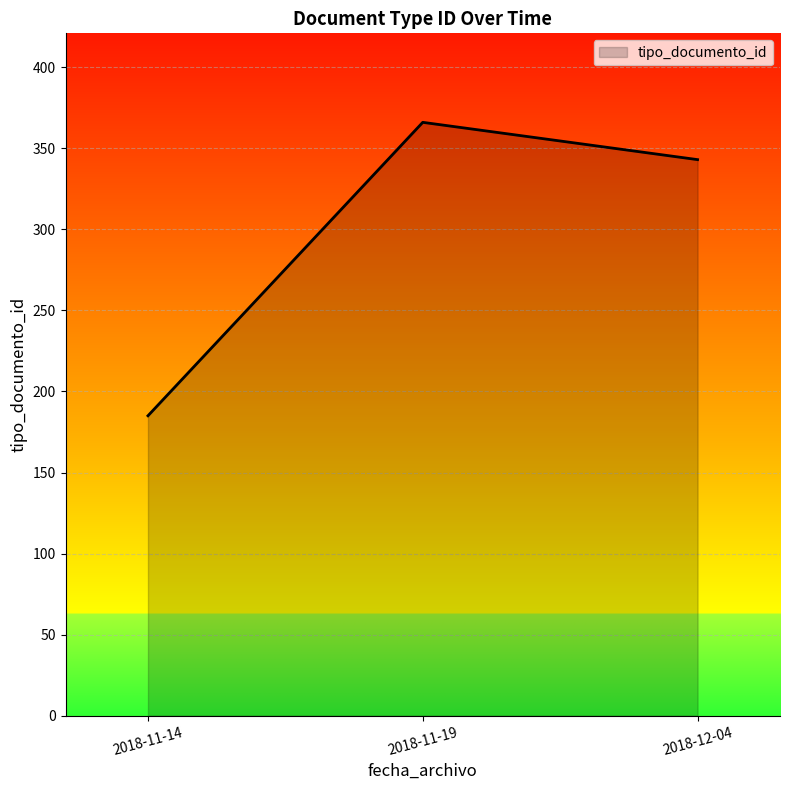

Count the number of data series in this chart.

1